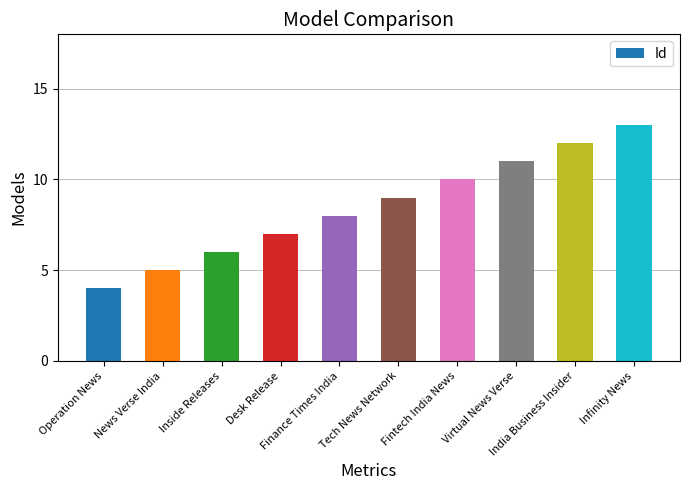

How many series are shown in this chart?

1